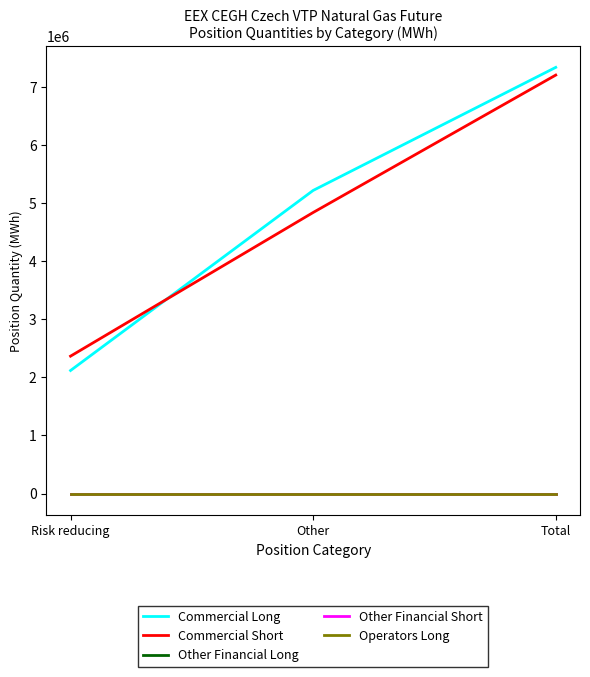

Does the chart display data point markers on the line(s)?

No